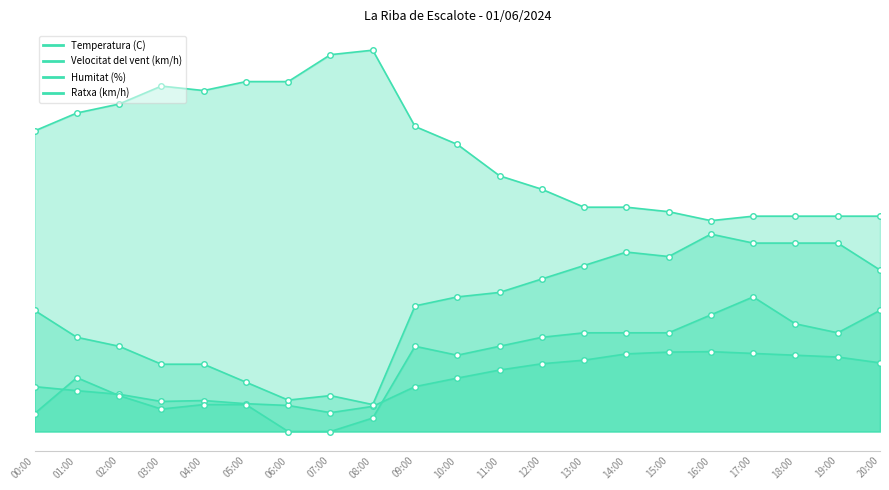

At how many categories does at least one series exceed 79?

2